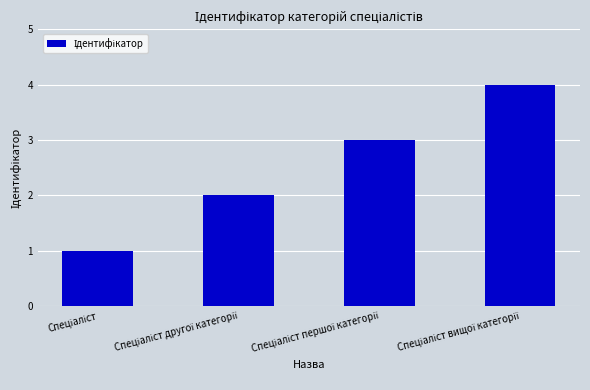

What is the greatest value displayed?

4